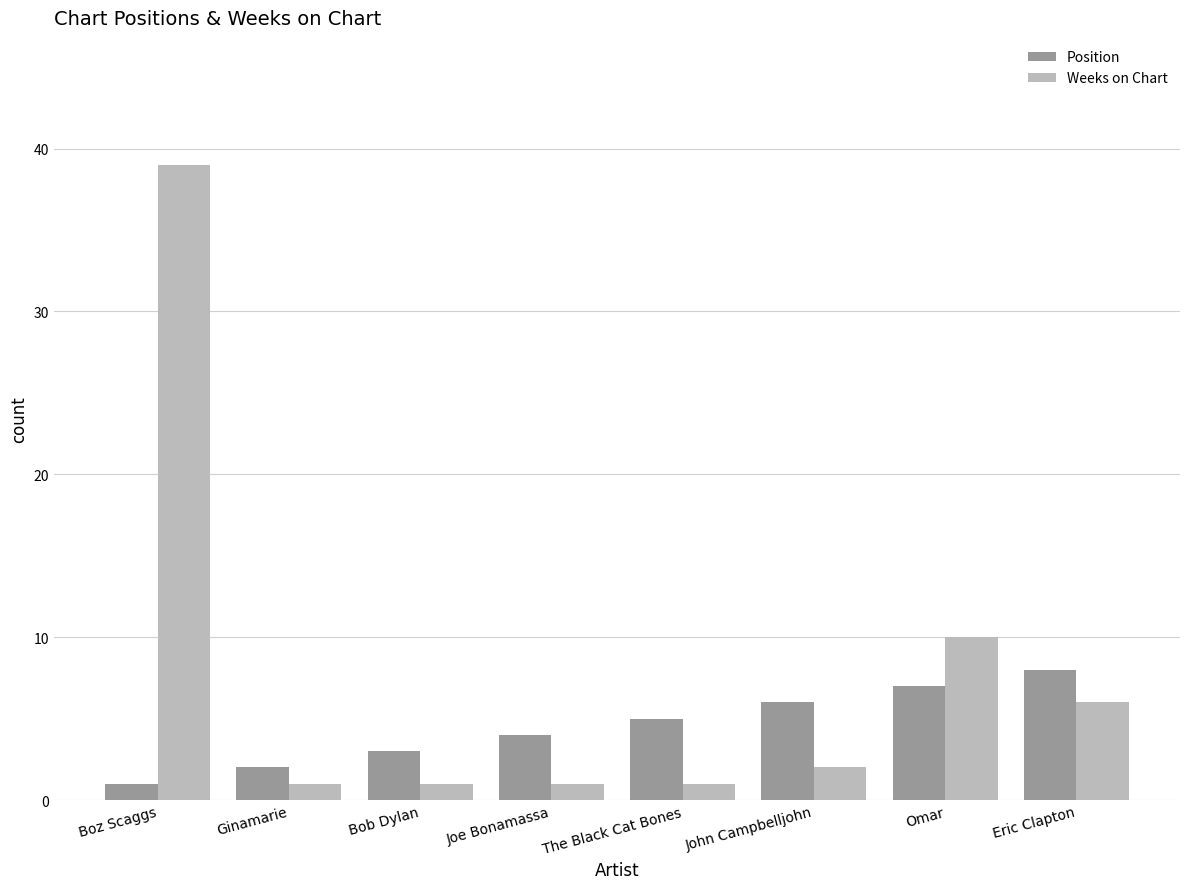

Between Boz Scaggs and Bob Dylan, which series saw the biggest shift?

Weeks on Chart